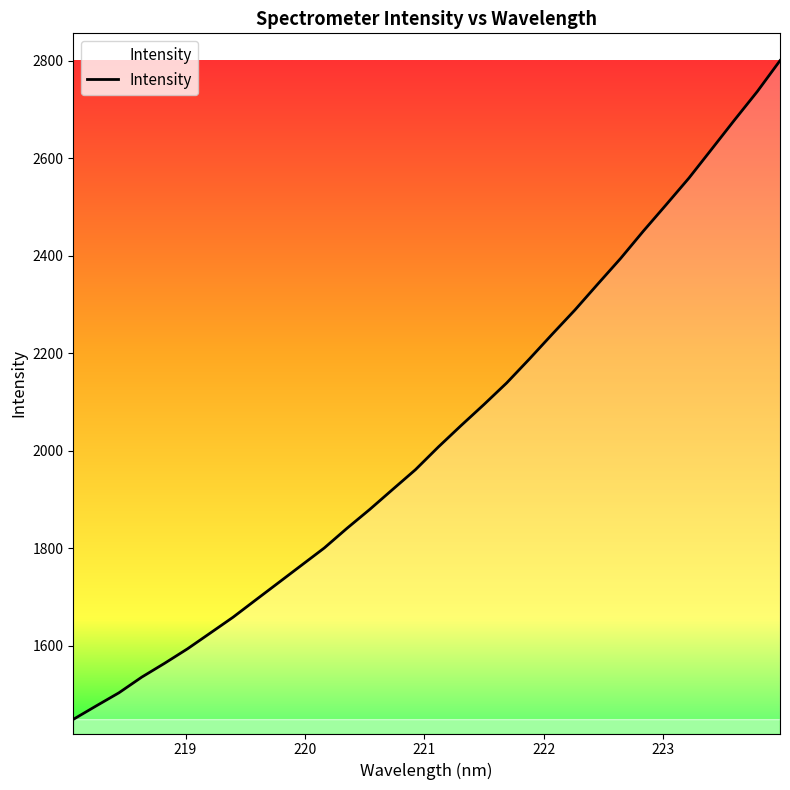

What is the difference between the maximum and minimum values?

1351.1